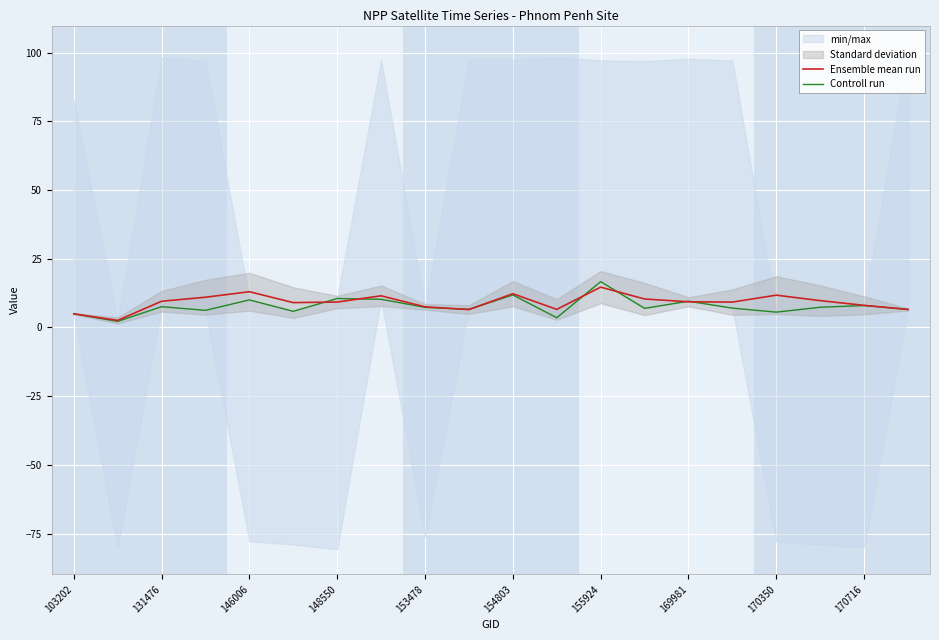

How many lines are shown in the chart?

2